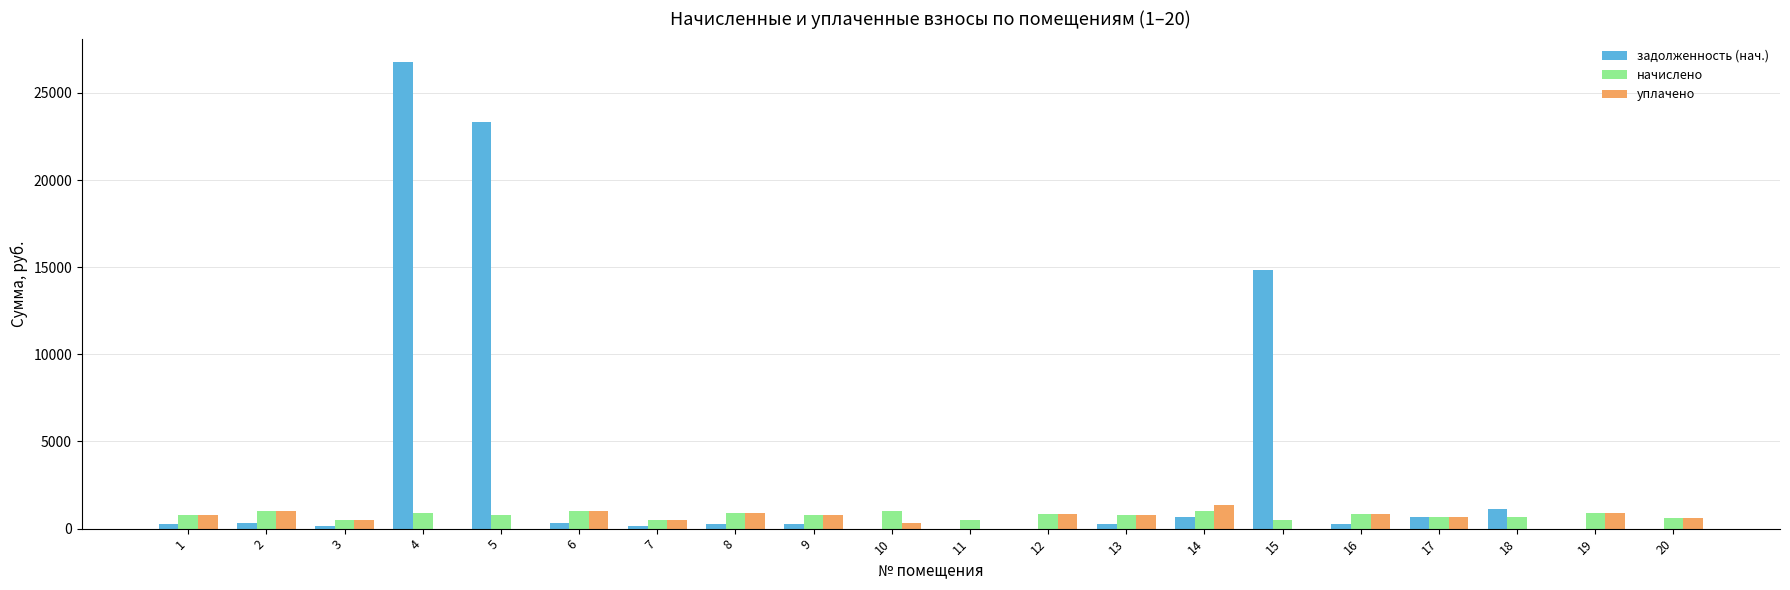

How many series are shown in this chart?

3